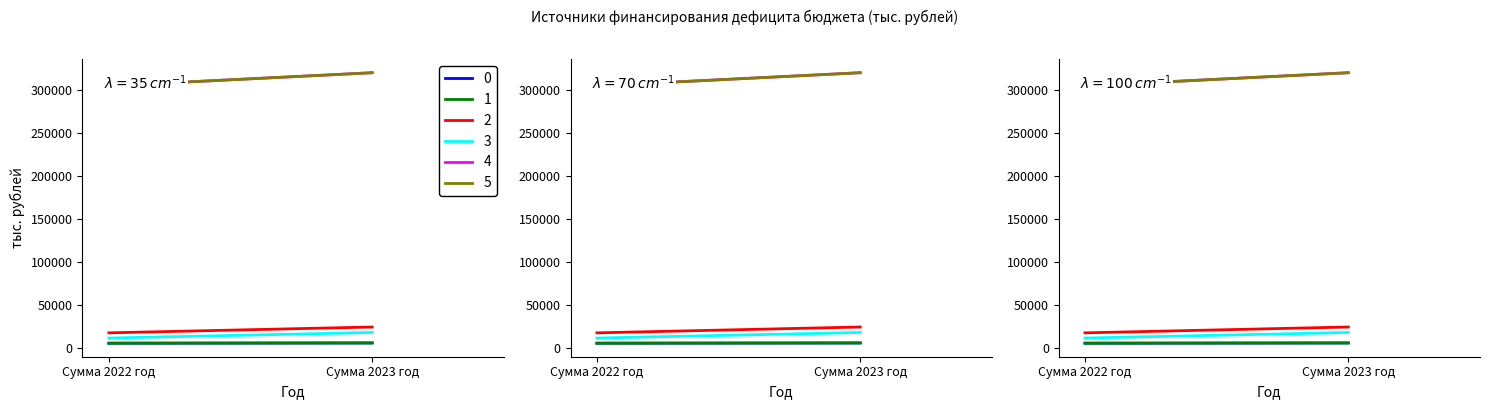

Reading right to left, what are all the values shown in this chart?

ИСТОЧНИКИ ВНУТРЕННЕГО ФИНАНСИРОВАНИЯ: 6330.0	6054.0
Кредиты кредитных организаций: 6330.0	6054.0
Получение кредитов от кредитных организаций: 24830.0	18054.0
Погашение кредитов кредитных организаций: 18500.0	12000.0
Увеличение остатков средств бюджетов: 319629.6	304398.5
Уменьшение остатков средств бюджетов: 319629.6	304398.5